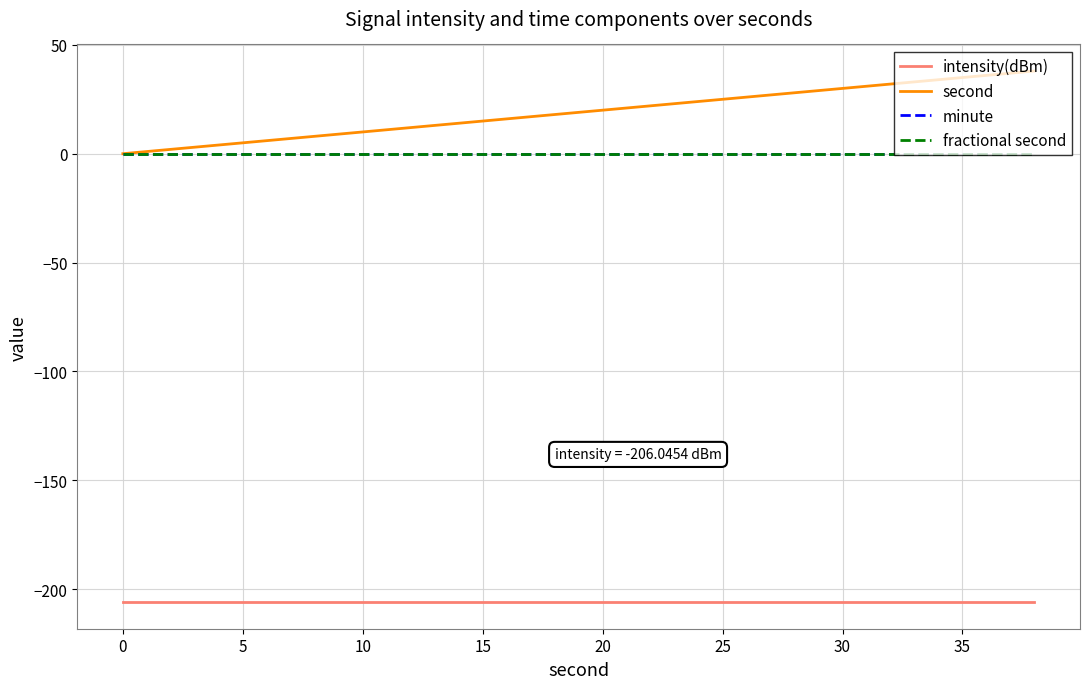

True or false: second has more than 1 interior local peaks.

False